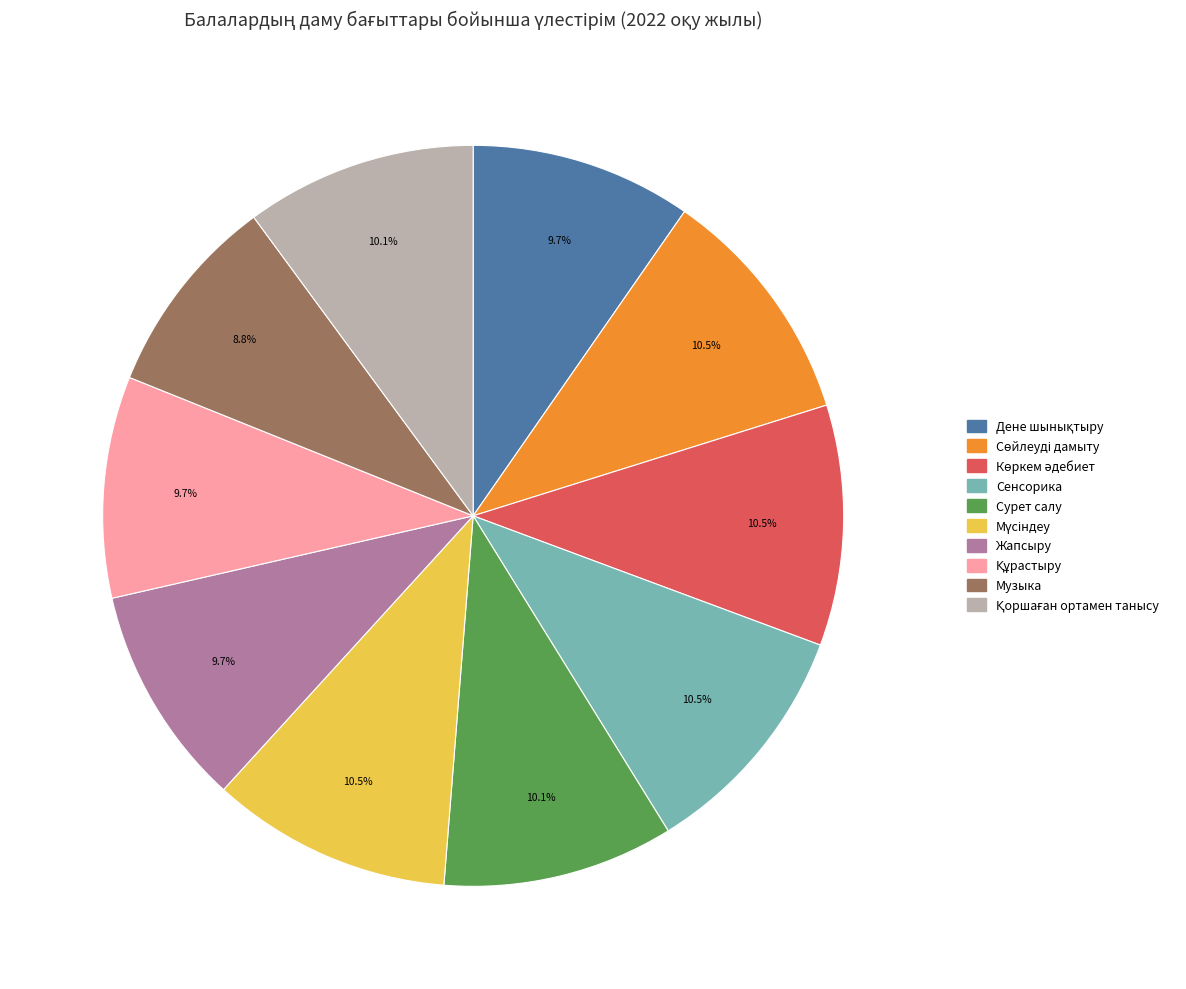

Is Сенсорика the majority of the pie?

No